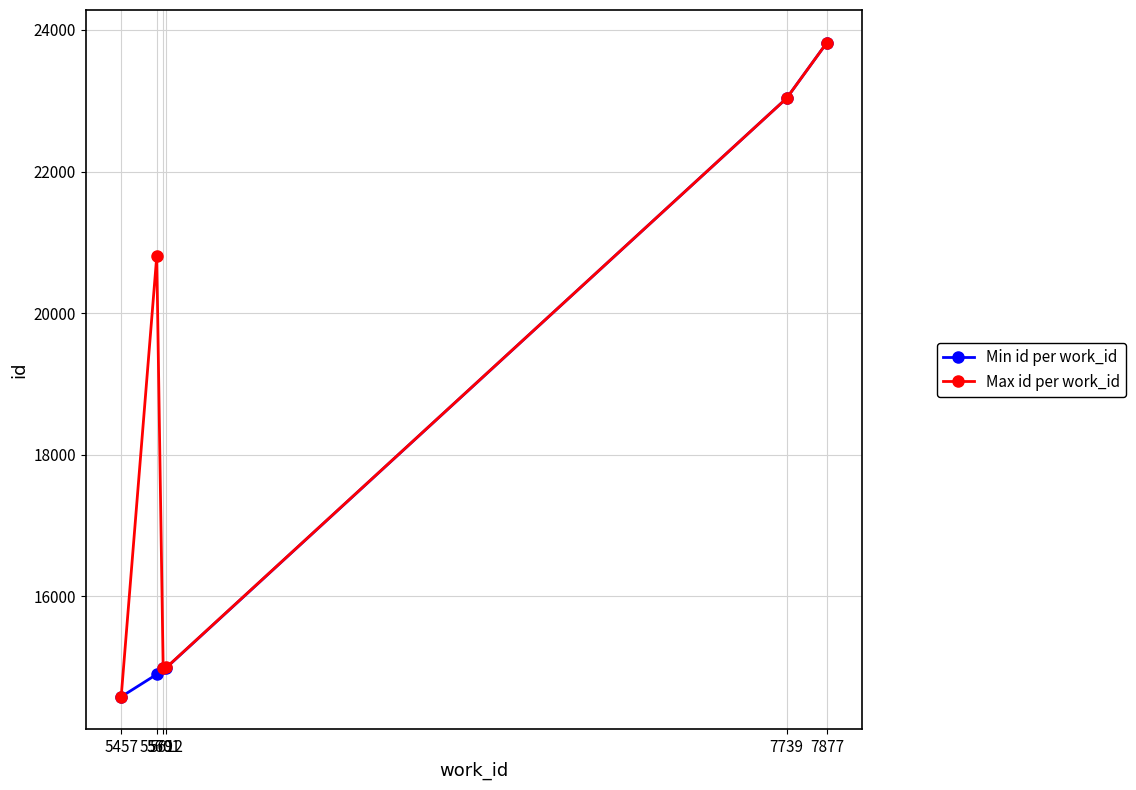

How many series are shown in this chart?

2